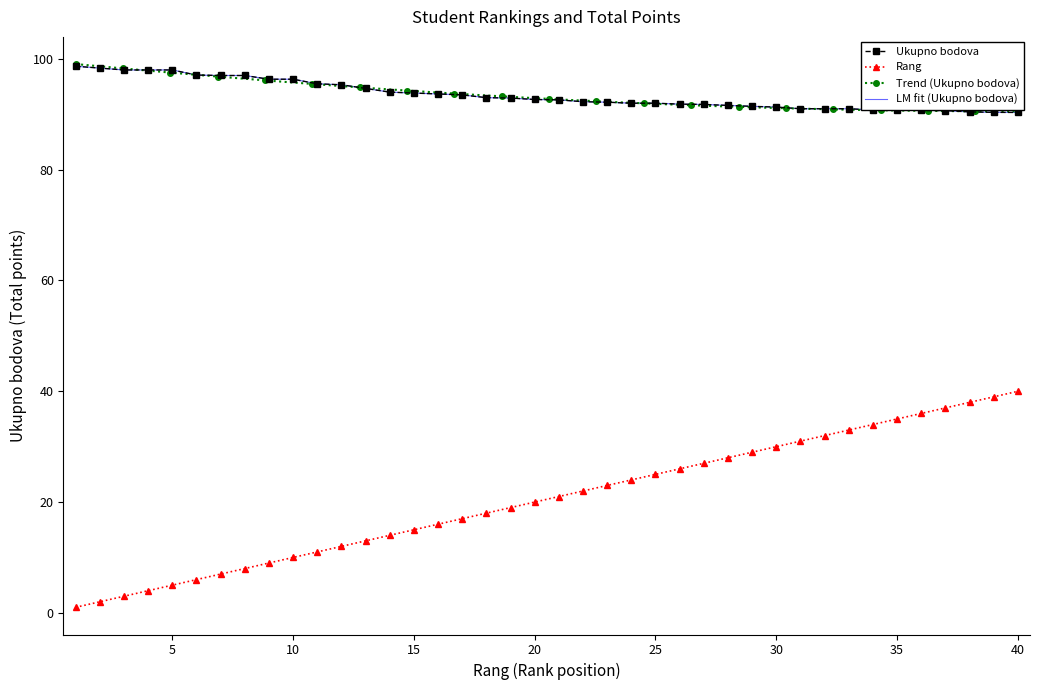

Where is Rang nearest to the value 20?

20